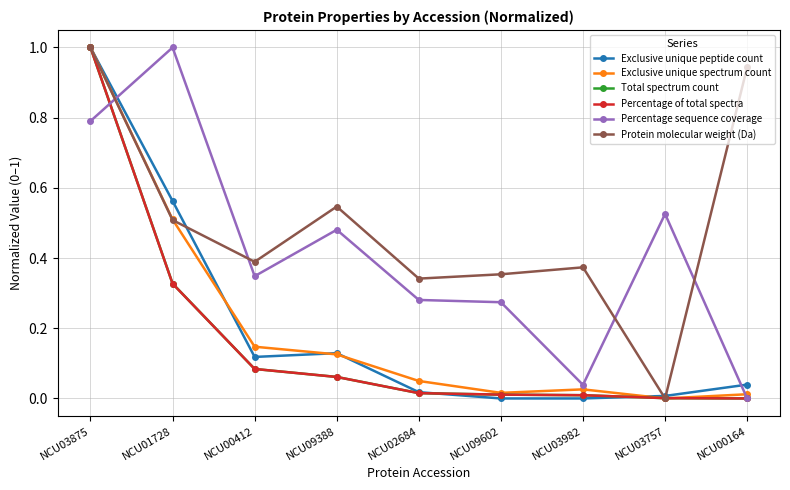

What is the difference between the maximum and minimum values in the Exclusive unique spectrum count series?

1.0